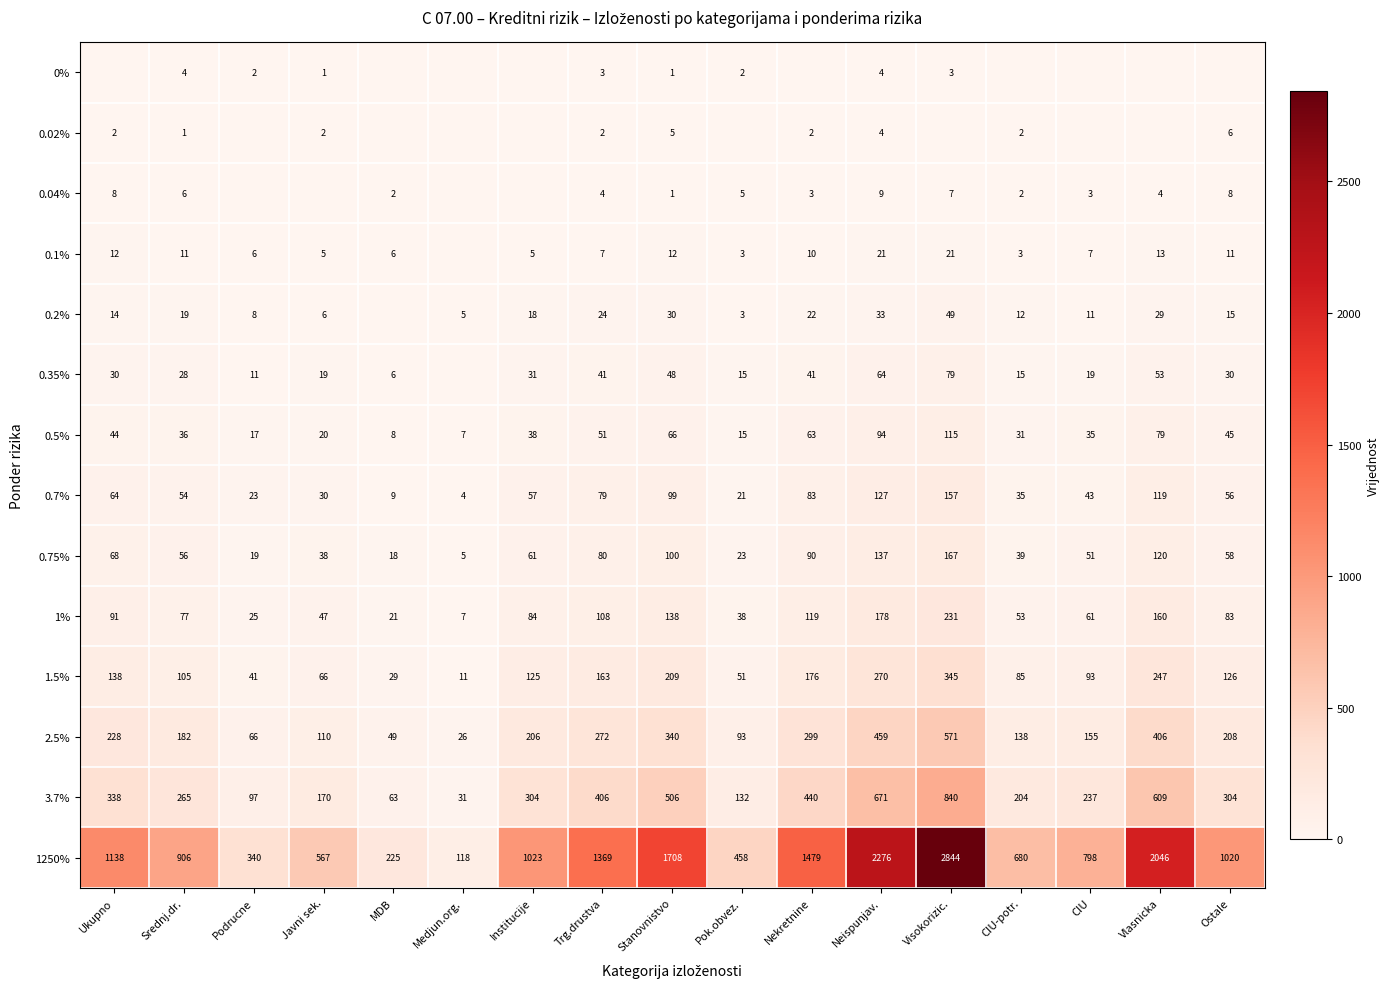

What value does the 1% series have at Trg.drustva?

108